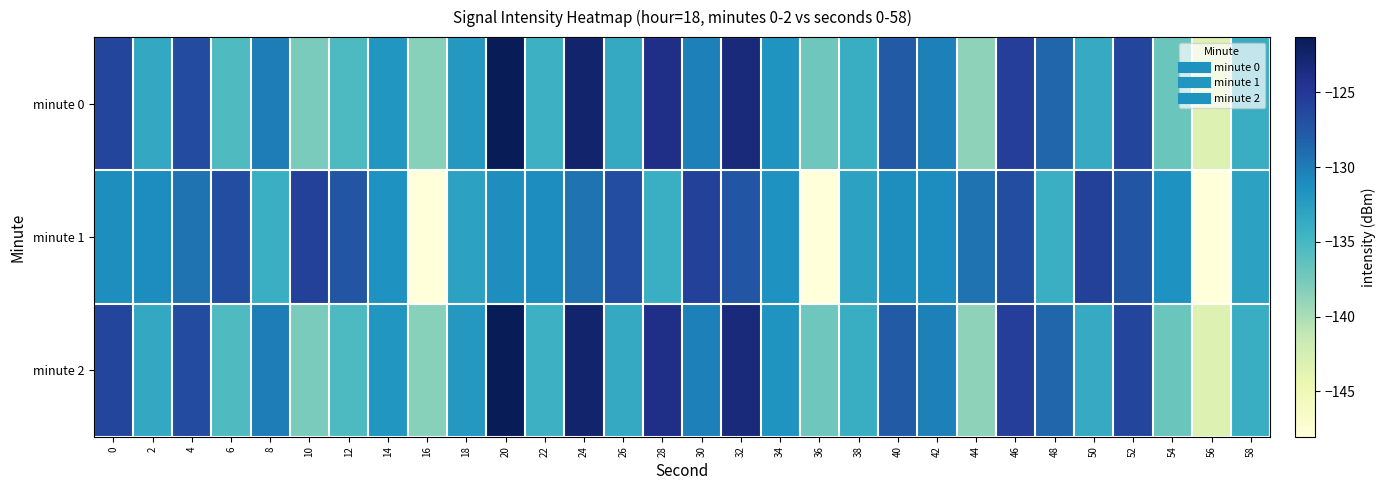

Reading left to right, extract all data points from this chart.

minute 0: 0=-126.1	2=-133.4	4=-126.6	6=-135.4	8=-130.1	10=-137.7	12=-135.4	14=-131.8	16=-138.4	18=-132.0	20=-121.3	22=-134.3	24=-122.5	26=-133.6	28=-124.1	30=-130.3	32=-123.3	34=-131.7	36=-137.1	38=-134.0	40=-127.7	42=-130.3	44=-138.7	46=-125.6	48=-128.6	50=-133.7	52=-126.0	54=-136.9	56=-143.3	58=-134.0
minute 1: 0=-131.2	2=-131.1	4=-129.4	6=-126.7	8=-134.1	10=-125.7	12=-127.4	14=-131.5	16=-148.0	18=-132.8	20=-131.2	22=-131.1	24=-129.4	26=-126.7	28=-134.1	30=-125.7	32=-127.4	34=-131.5	36=-148.0	38=-132.8	40=-131.2	42=-131.1	44=-129.4	46=-126.7	48=-134.1	50=-125.7	52=-127.4	54=-131.5	56=-148.0	58=-132.8
minute 2: 0=-126.1	2=-133.4	4=-126.6	6=-135.4	8=-130.1	10=-137.7	12=-135.4	14=-131.8	16=-138.4	18=-132.0	20=-121.3	22=-134.3	24=-122.5	26=-133.6	28=-124.1	30=-130.3	32=-123.3	34=-131.7	36=-137.1	38=-134.0	40=-127.7	42=-130.3	44=-138.7	46=-125.6	48=-128.6	50=-133.7	52=-126.0	54=-136.9	56=-143.3	58=-134.0